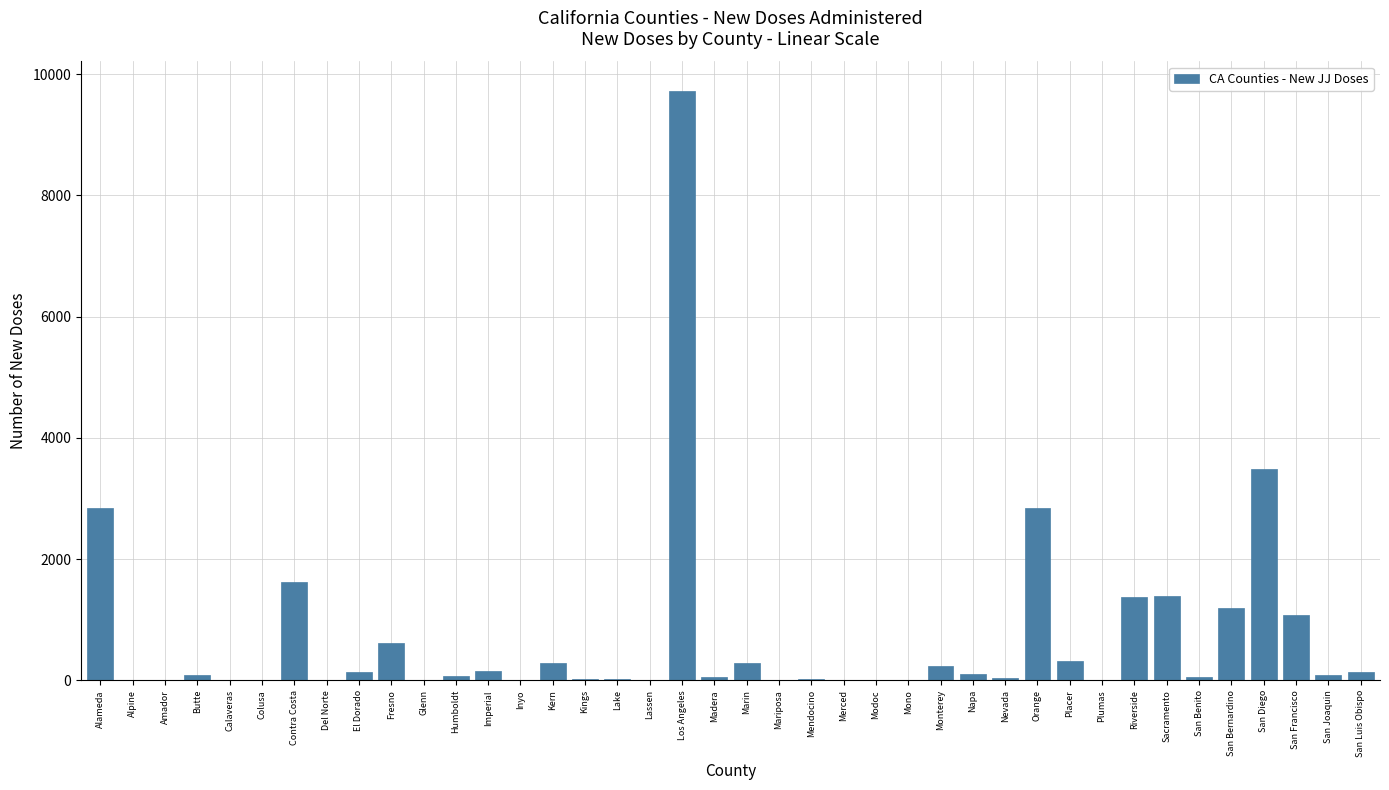

What is the ratio of the value at Humboldt to the value at Merced?

6.6